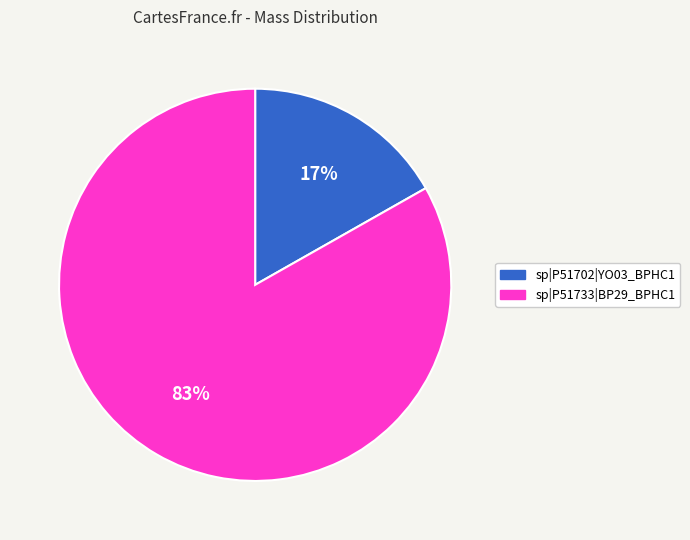

Rank the categories by value from highest to lowest.

sp|P51733|BP29_BPHC1, sp|P51702|YO03_BPHC1